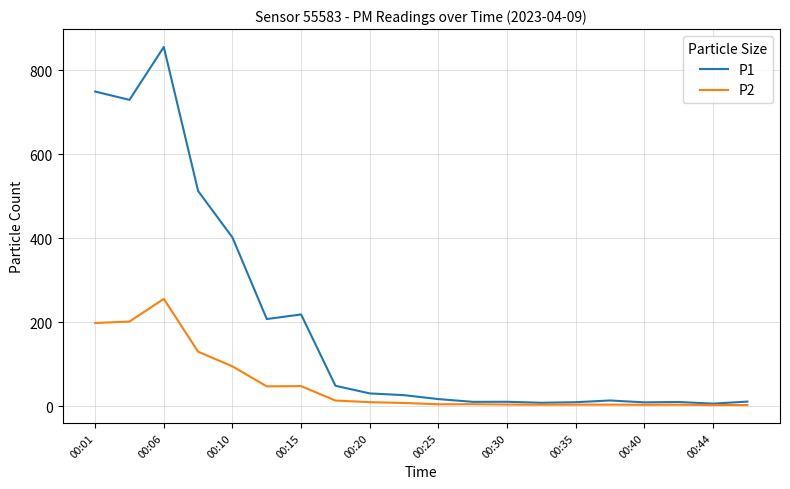

Rank the series by their maximum value, from lowest to highest.

P2, P1